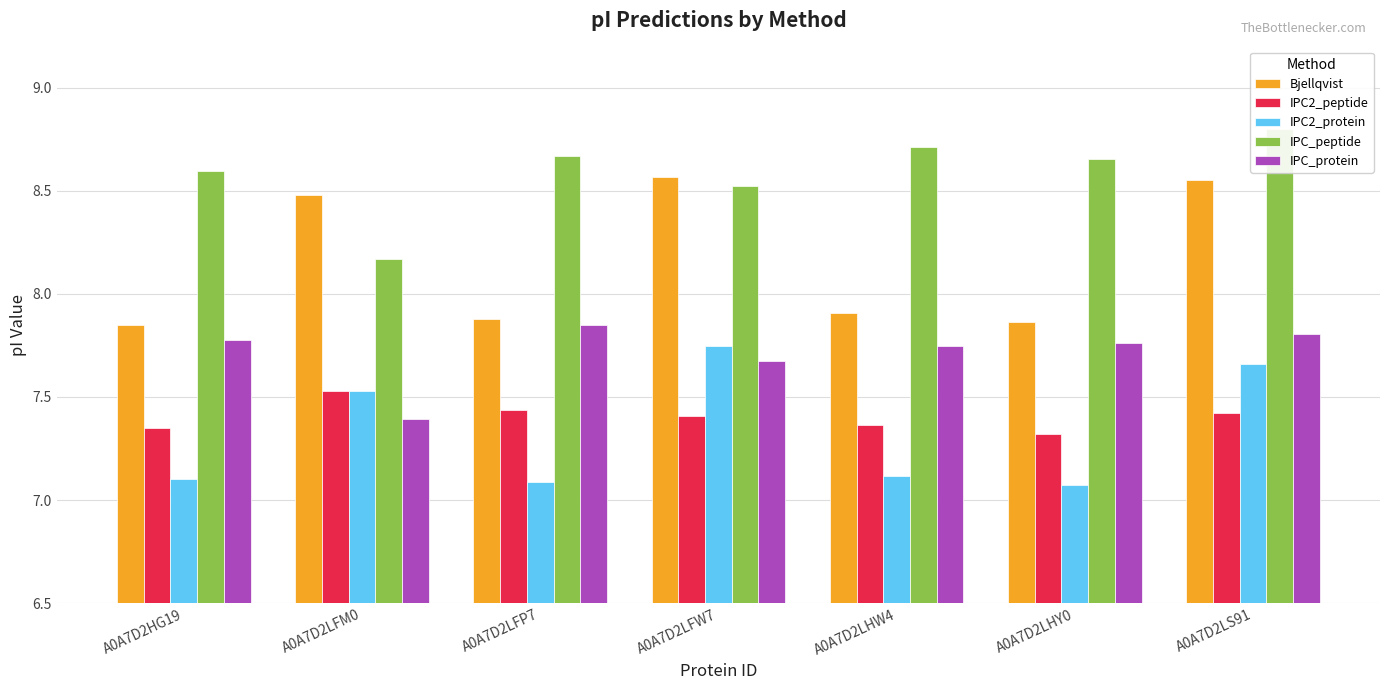

What is the label of the 6th bar from the left?

A0A7D2LHY0